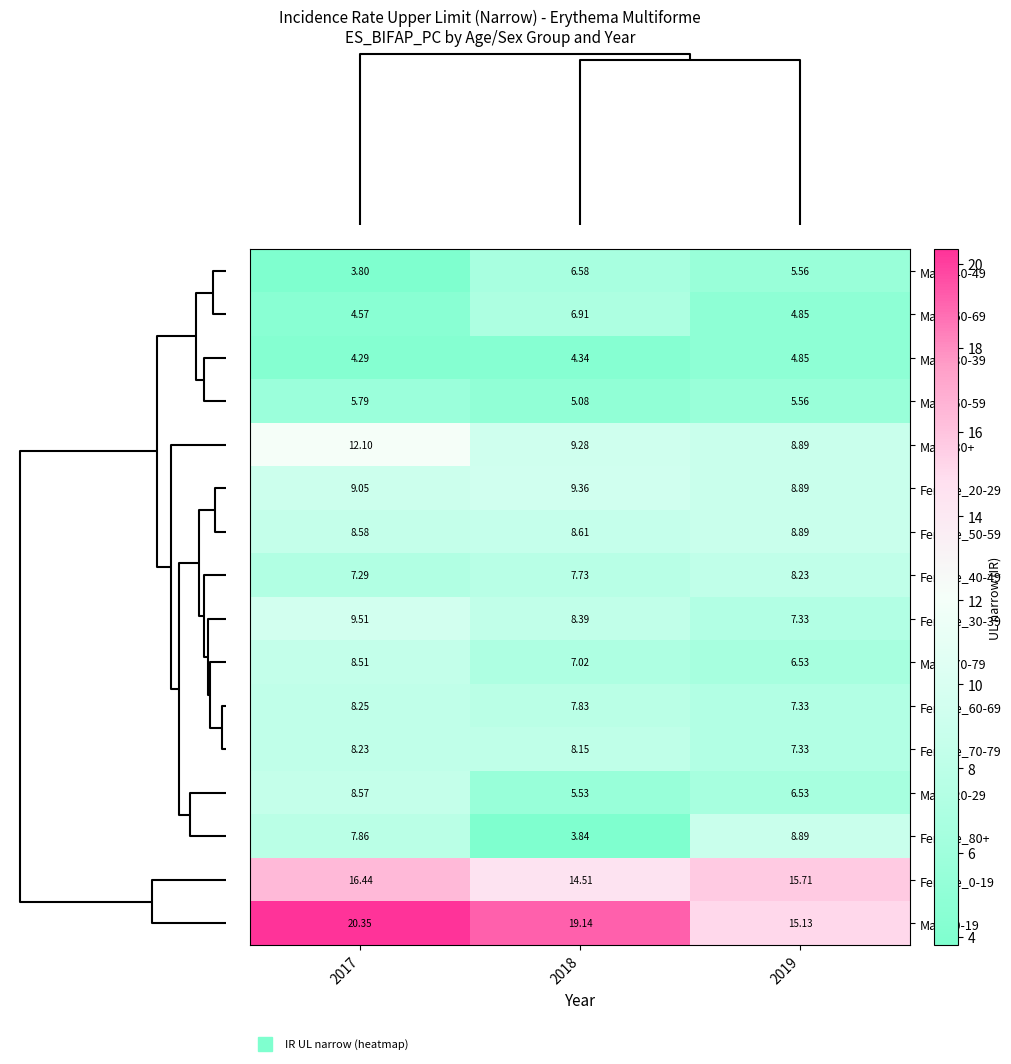

Is the value of Female_30-39 at 2019 greater than the value of Female_40-49 at 2017?

Yes